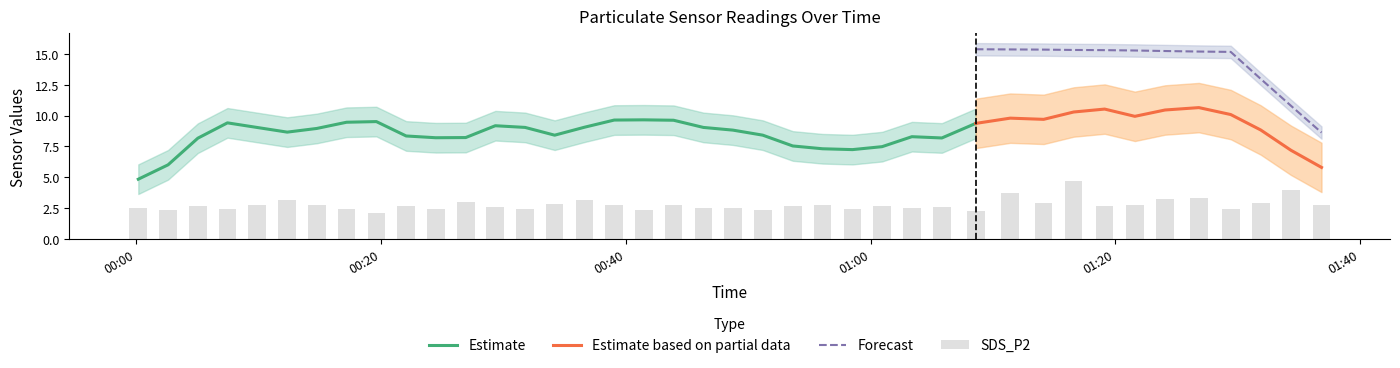

True or false: Forecast and Estimate based on partial data intersect in this chart.

False